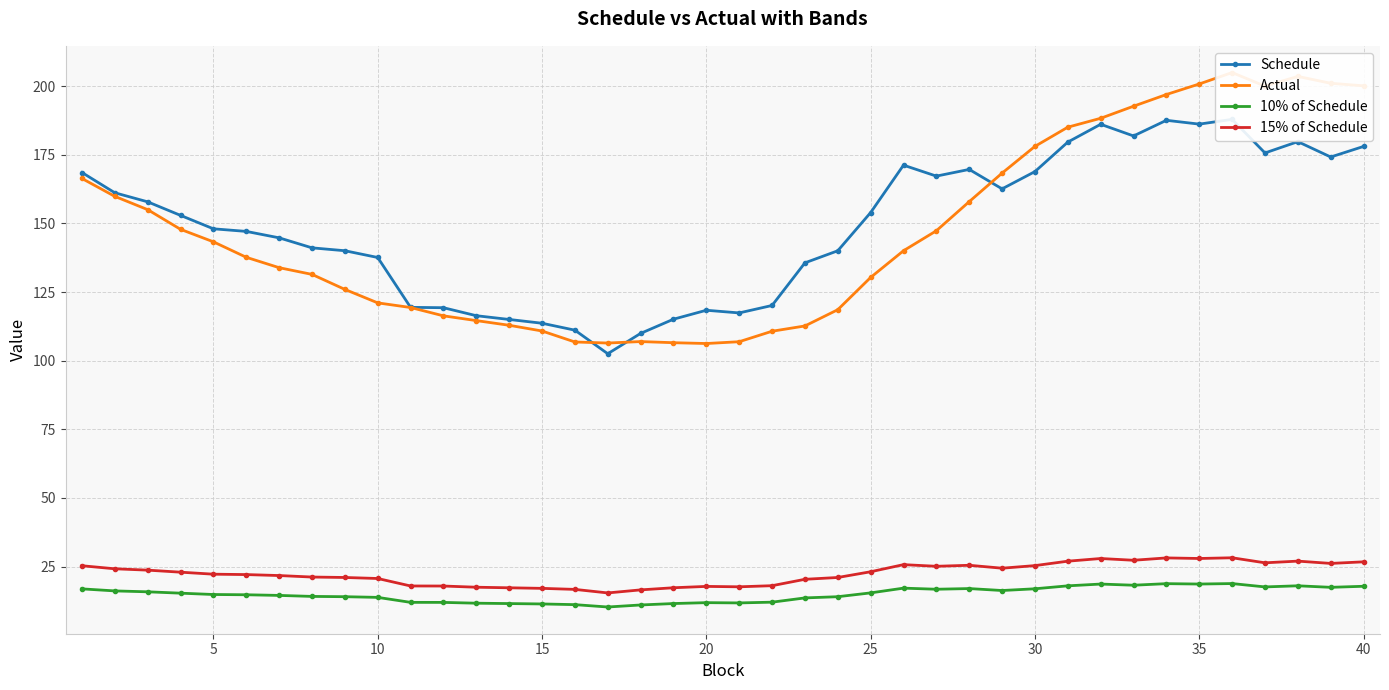

How many lines are shown in the chart?

4